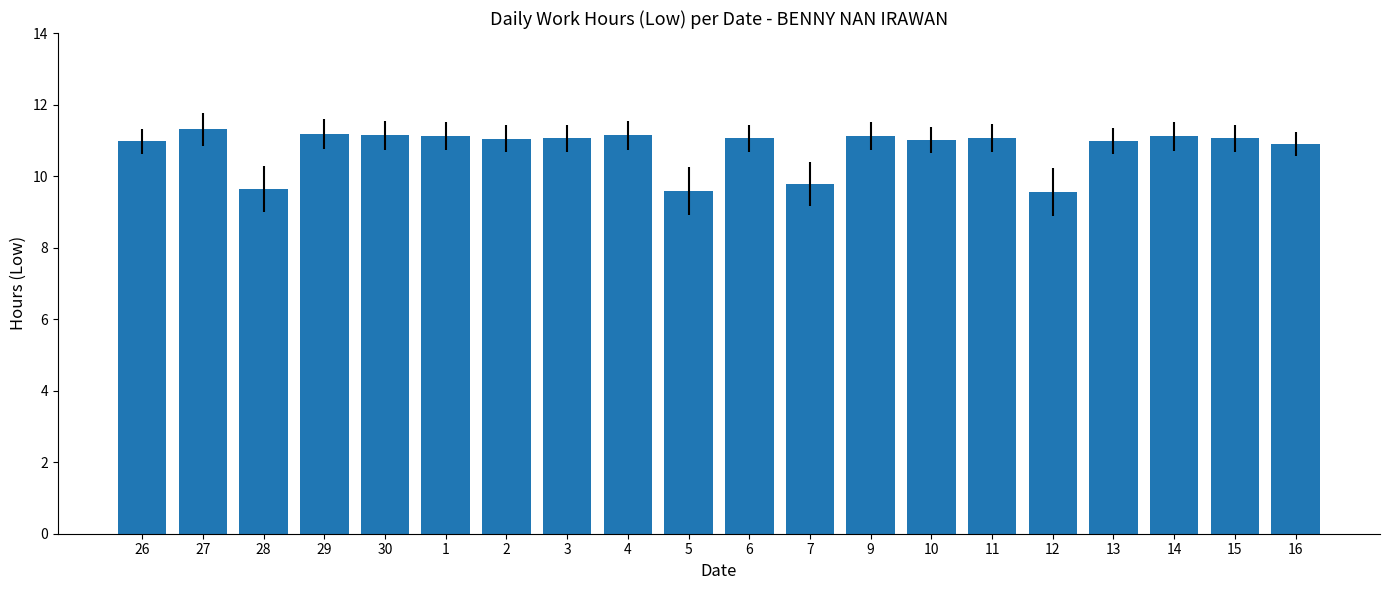

What is the sum of the values at 10 and 30?

22.1